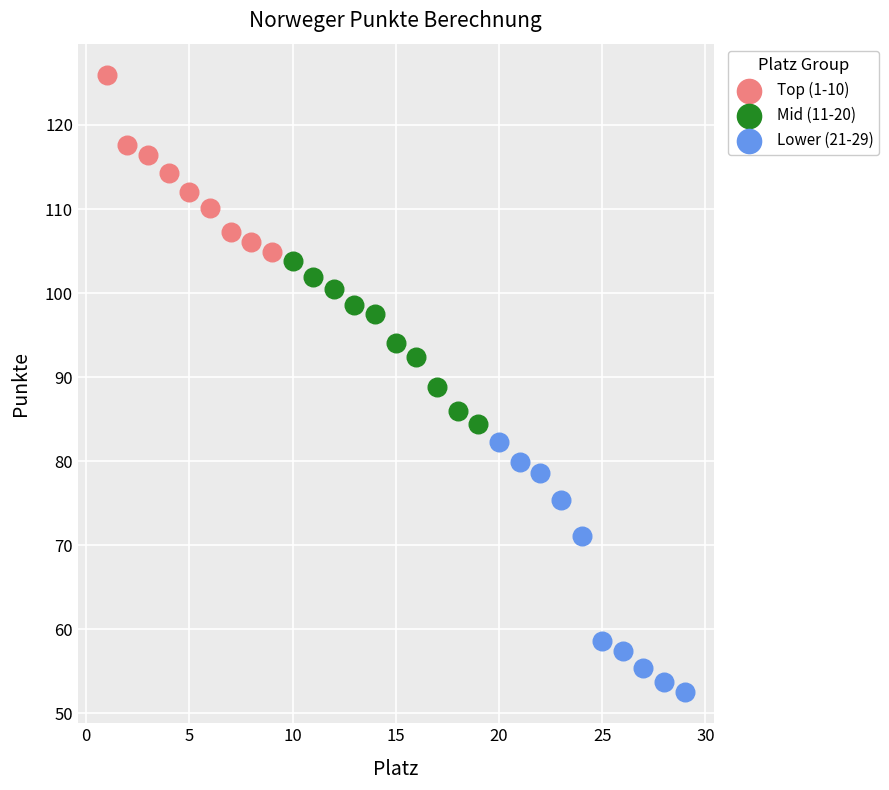

Which series contains the lowest Y value?

Lower (21-29)